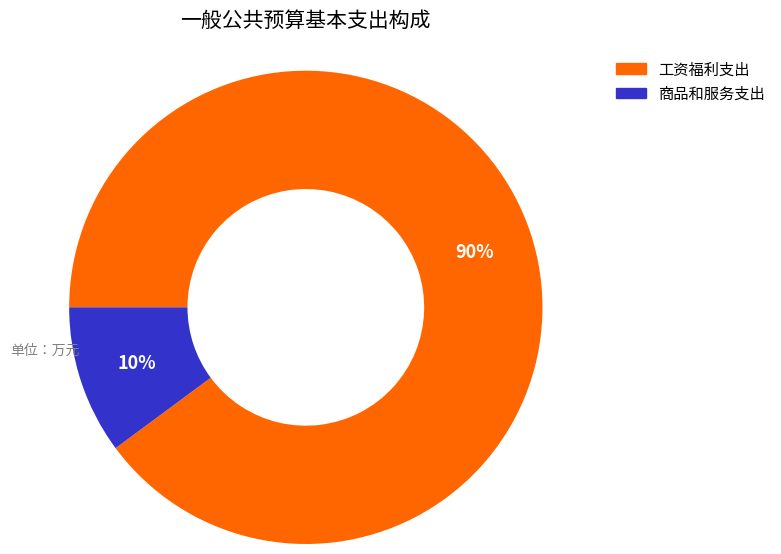

Which category has the biggest portion of the pie?

工资福利支出